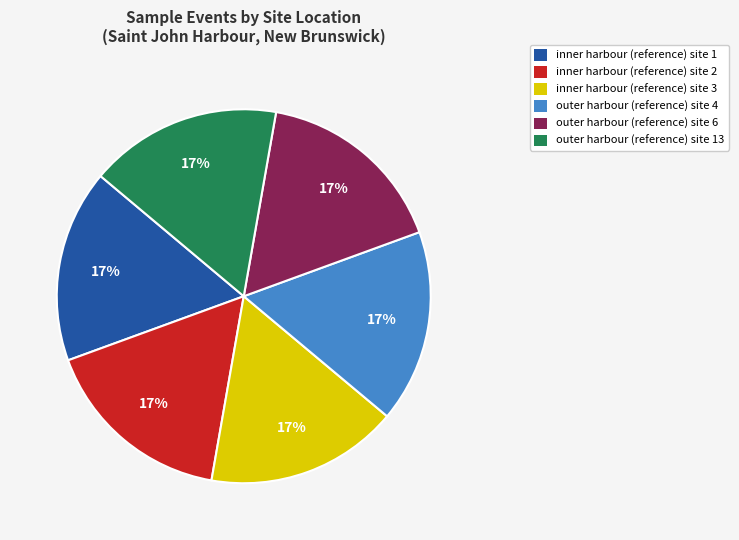

What is the ratio of the value at outer harbour (reference) site 4 to the value at outer harbour (reference) site 13?

1.0